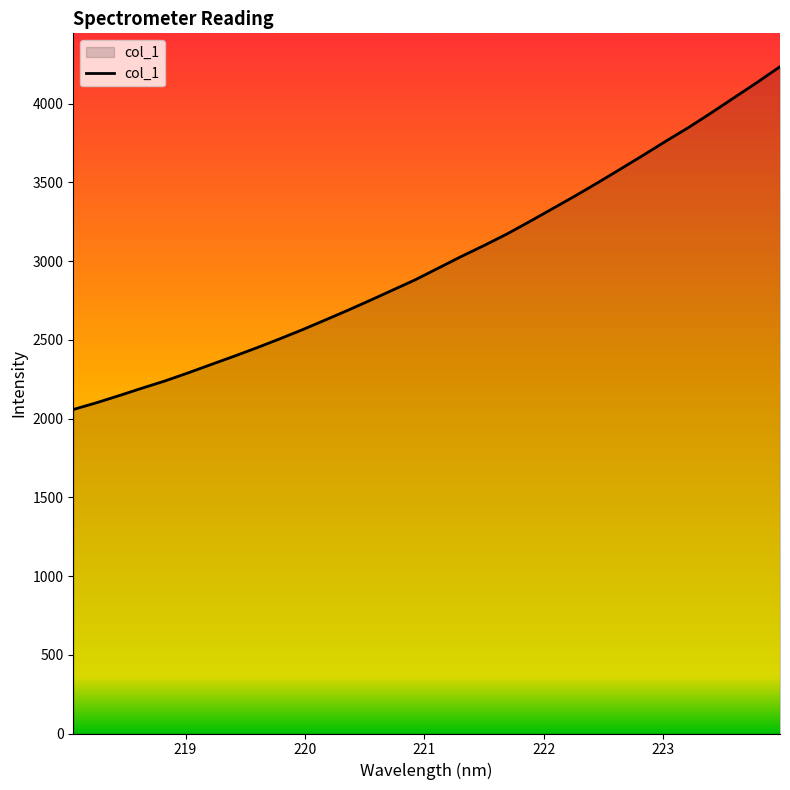

Does the chart display data point markers on the line(s)?

No